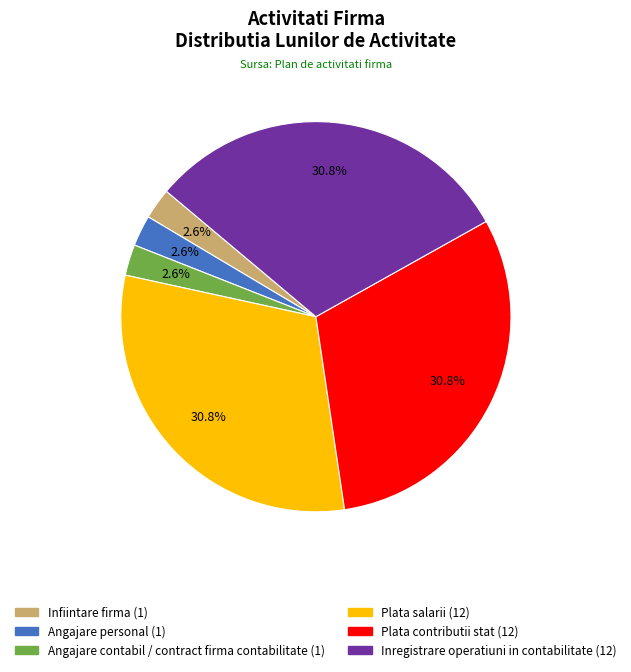

Combined, what portion of the pie is Inregistrare operatiuni in contabilitate and Plata salarii?

61.5%